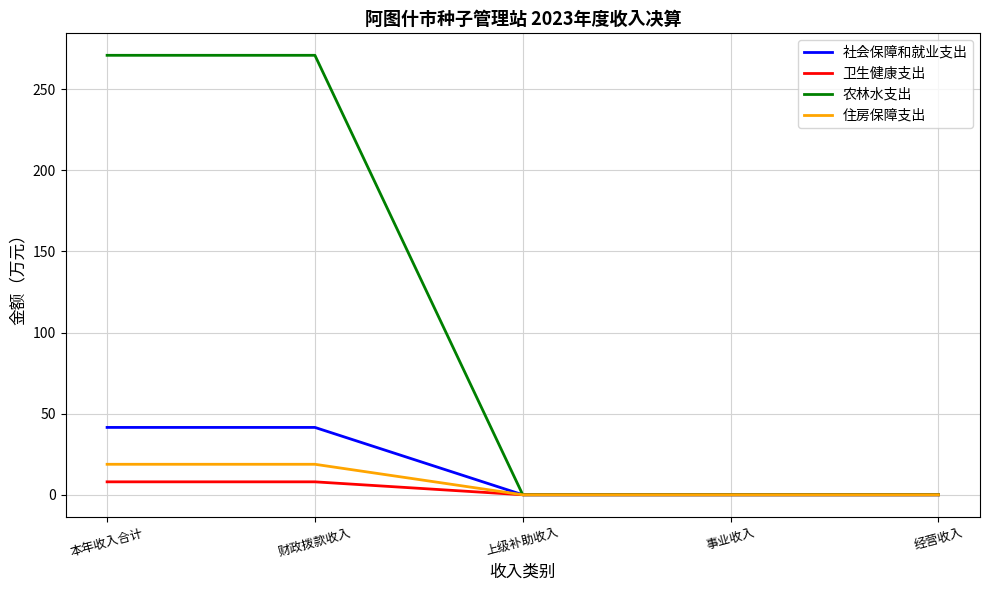

What is the maximum value shown in the chart?

270.9